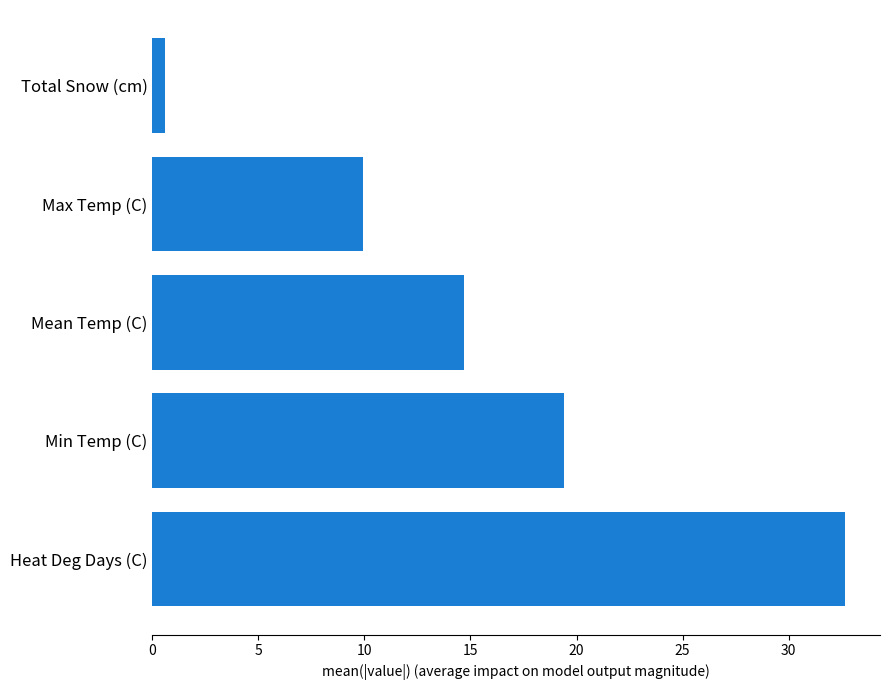

List the labels in order of value, smallest first.

Total Snow (cm), Max Temp (C), Mean Temp (C), Min Temp (C), Heat Deg Days (C)